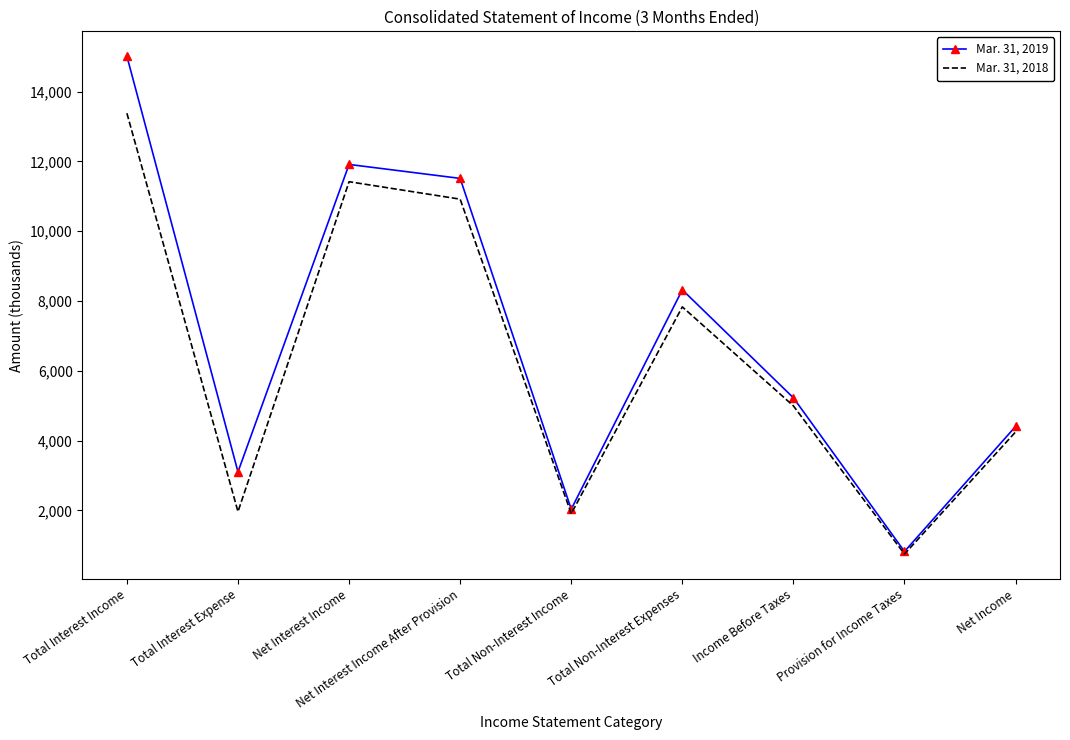

True or false: Mar. 31, 2018 has a value of 5651 at Total Interest Income.

False